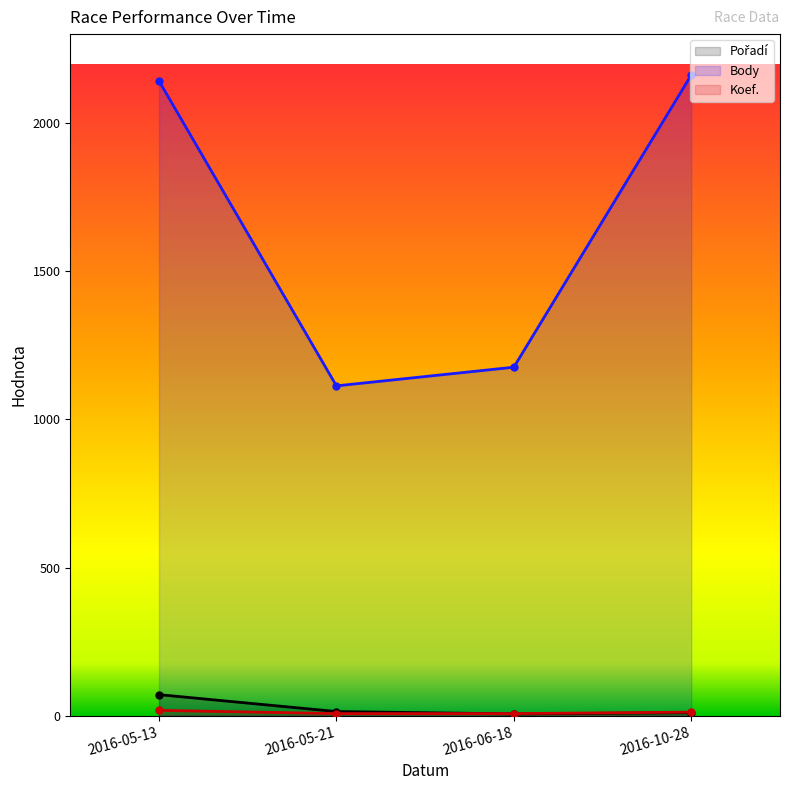

List the series in order of their peak value, lowest first.

Koef., Pořadí, Body